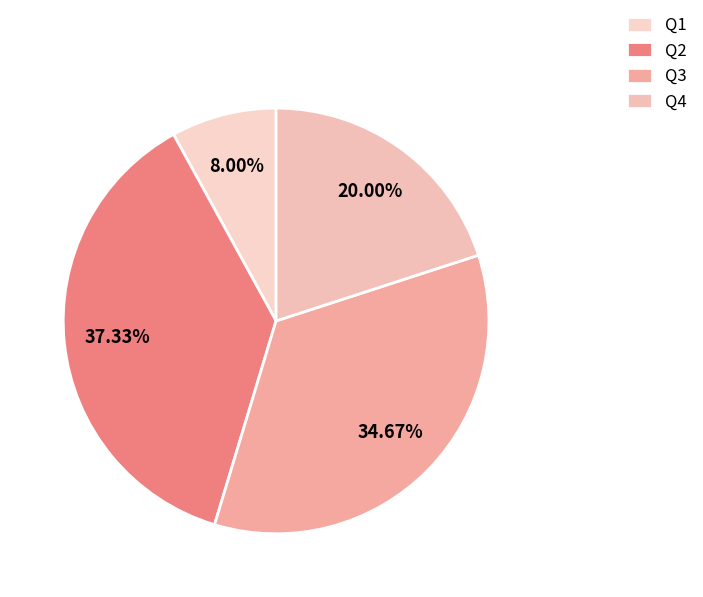

The Q4 slice represents 30% of the pie. True or false?

False